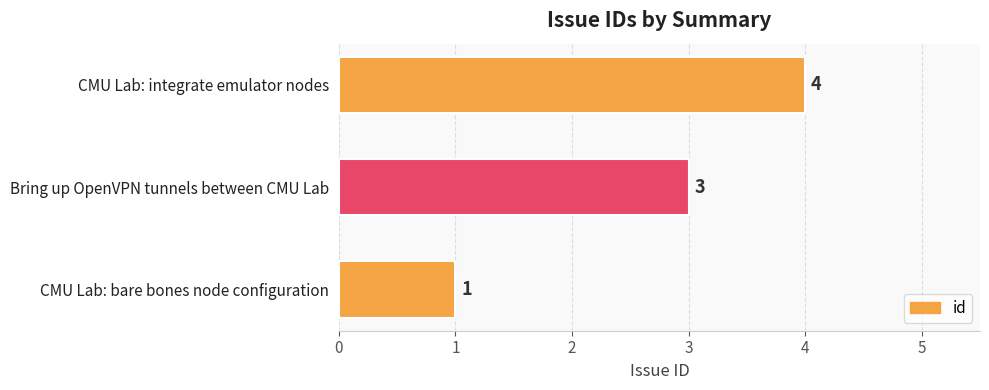

Between CMU Lab: bare bones node configuration and CMU Lab: integrate emulator nodes, which is larger?

CMU Lab: integrate emulator nodes